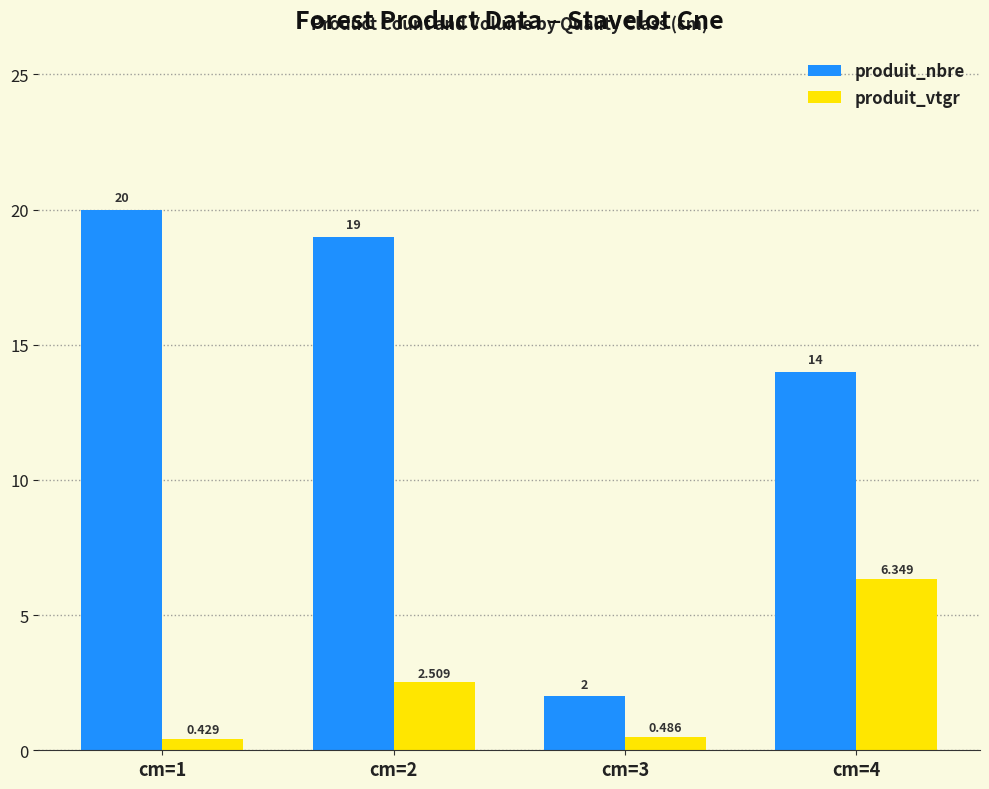

Which series has the largest range (max minus min)?

produit_nbre